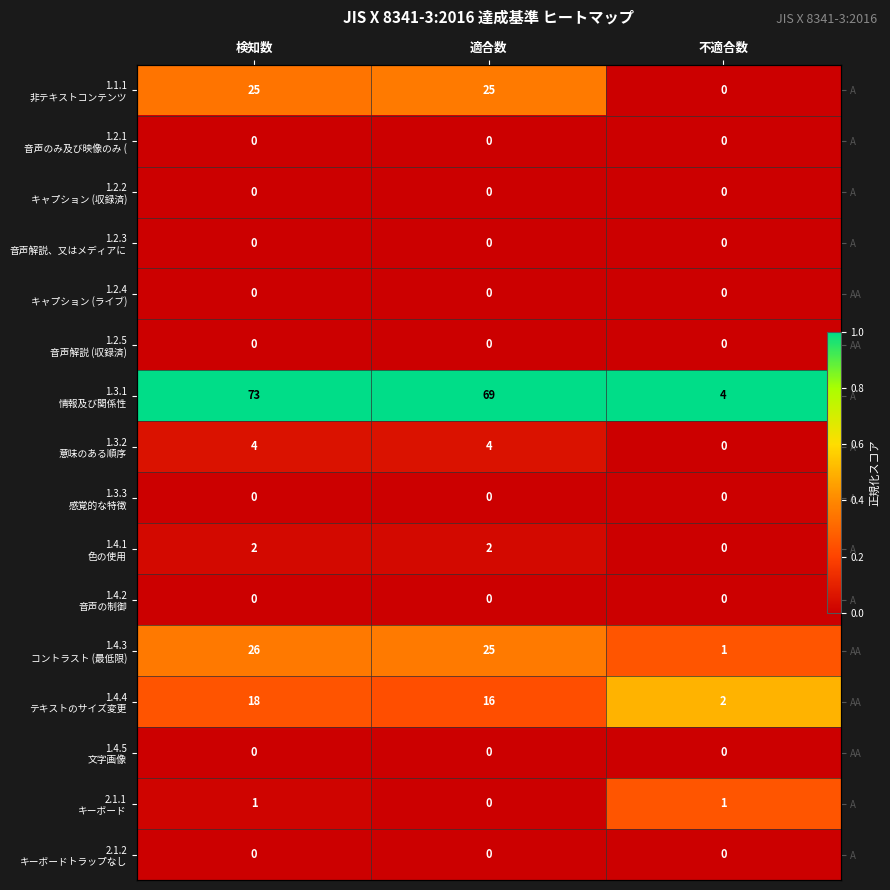

What is the greatest value displayed?

1.0